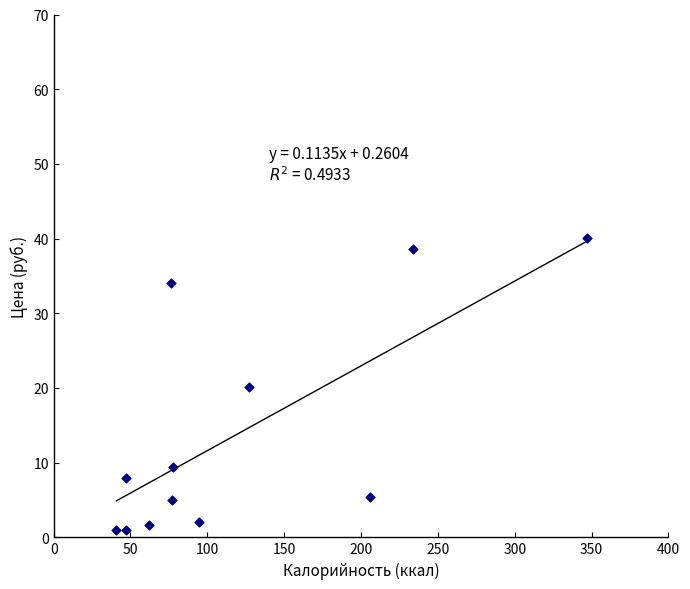

What is the average X value?

119.8